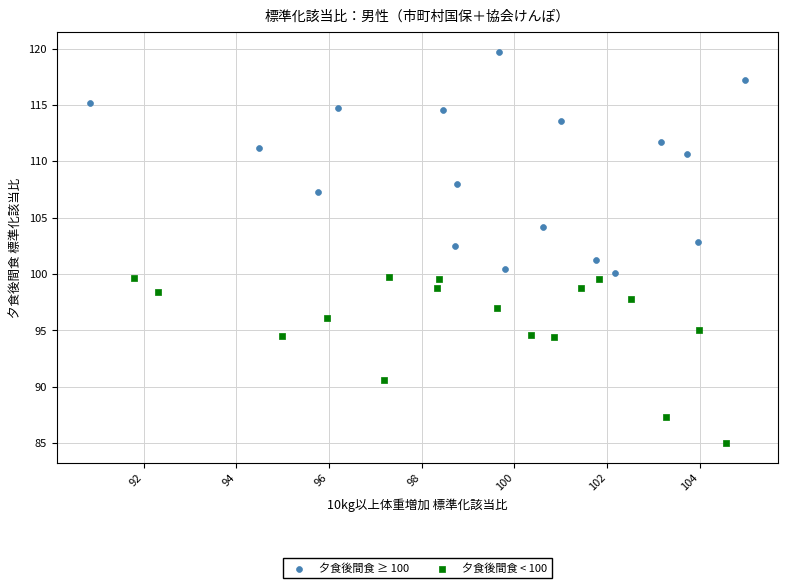

Which series reaches the maximum Y coordinate?

夕食後間食 ≥ 100